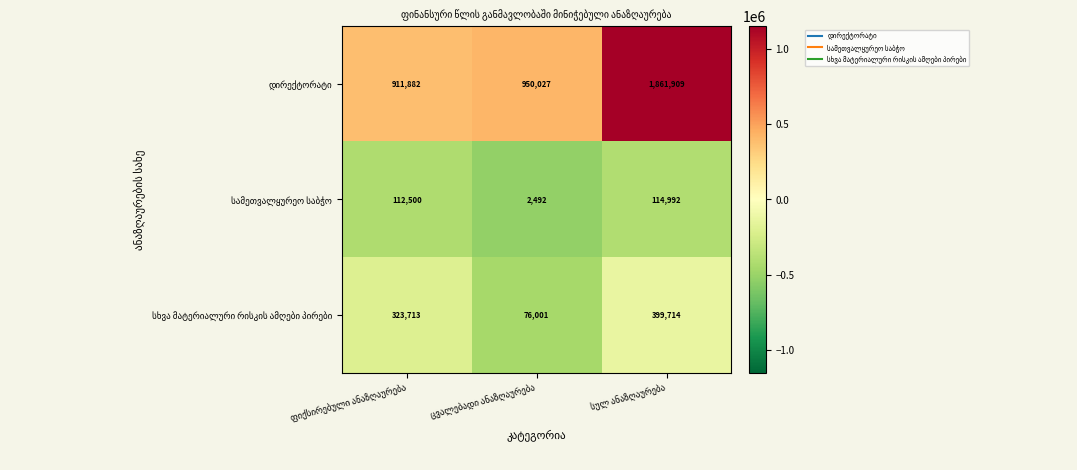

How many series are shown in this chart?

3